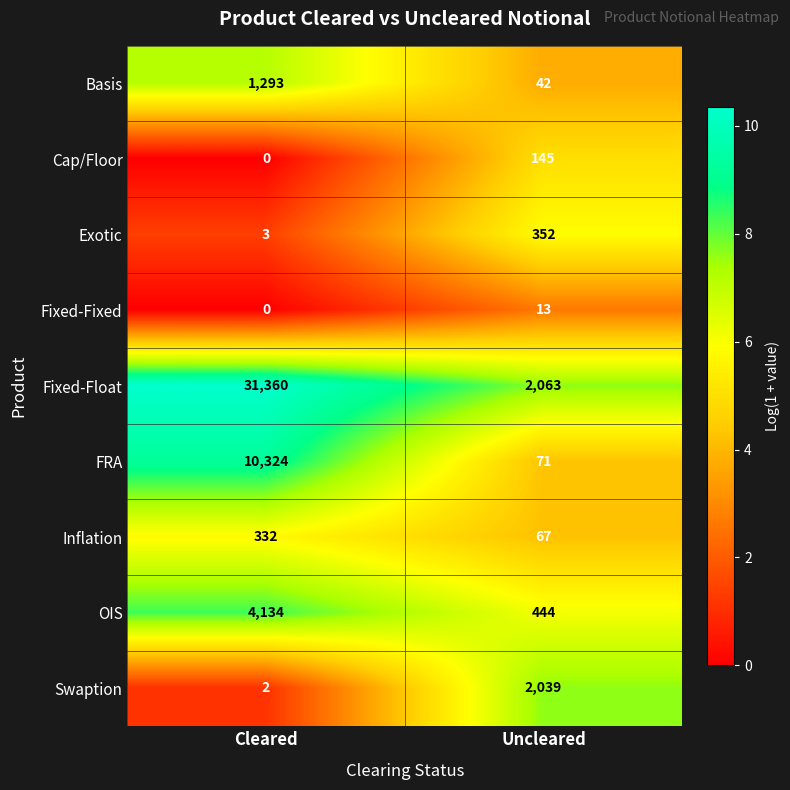

Where is Swaption nearest to the value 1020?

Cleared